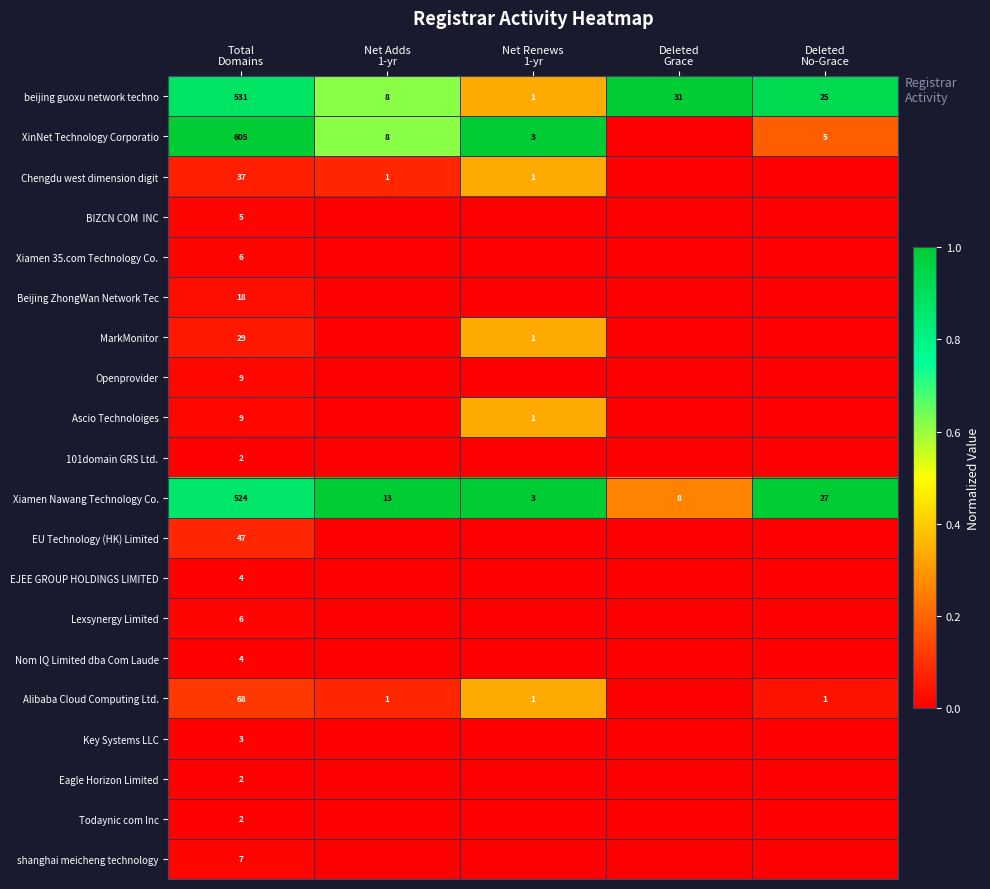

What is the minimum value for Xiamen Nawang Technology Co.?

3